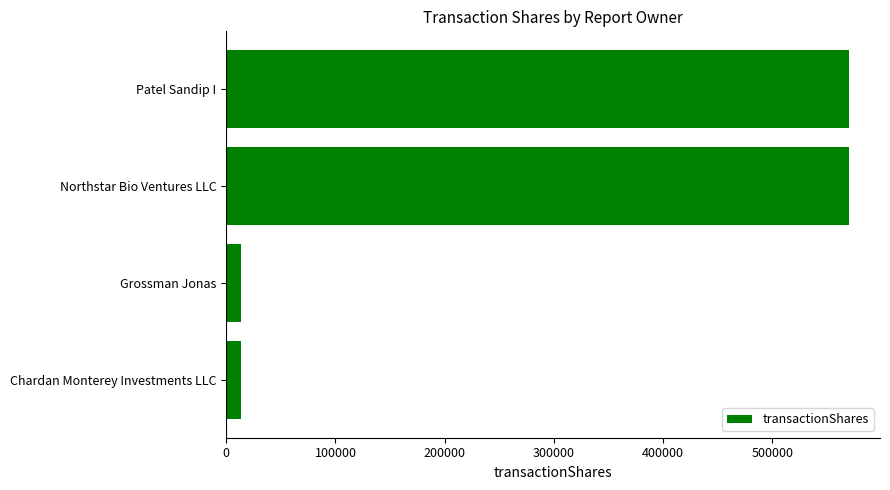

Is it true that the value at Chardan Monterey Investments LLC is 13125?

True